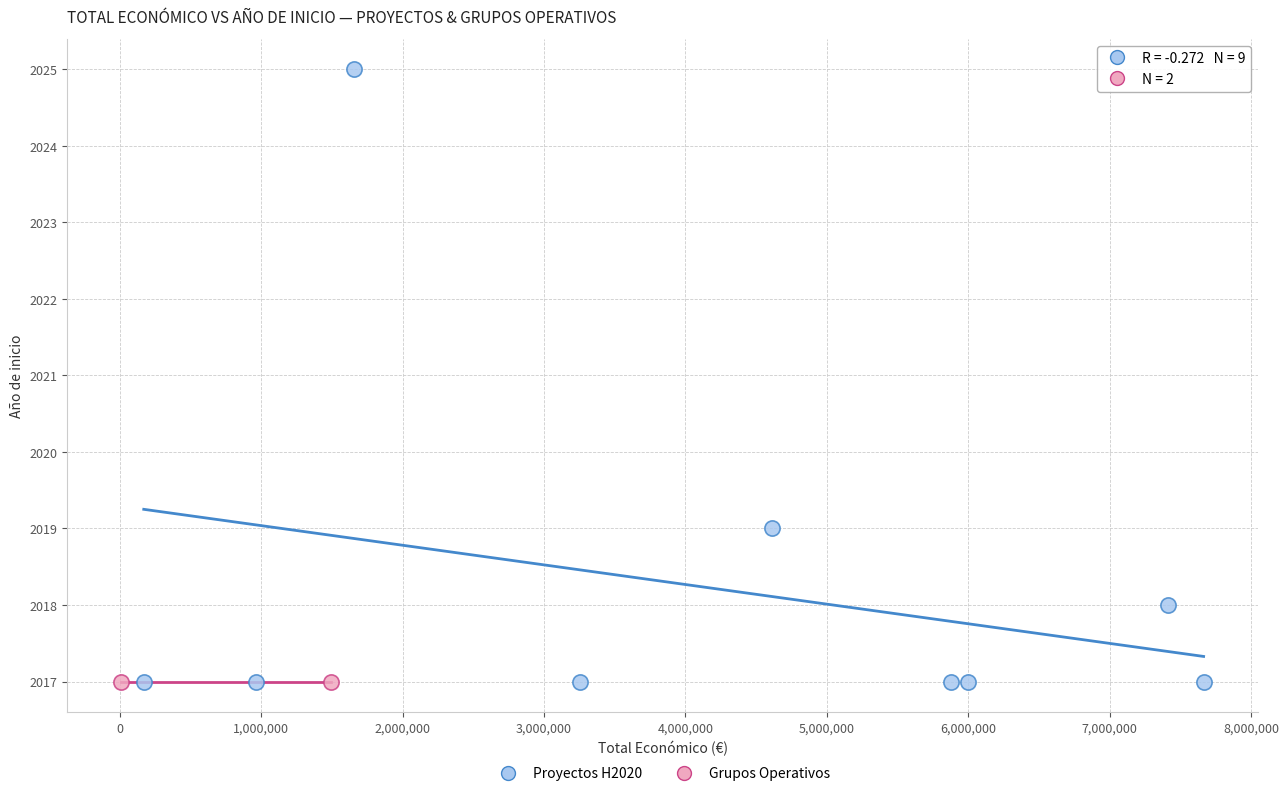

What are all the series names shown in the legend?

Proyectos H2020, Grupos Operativos